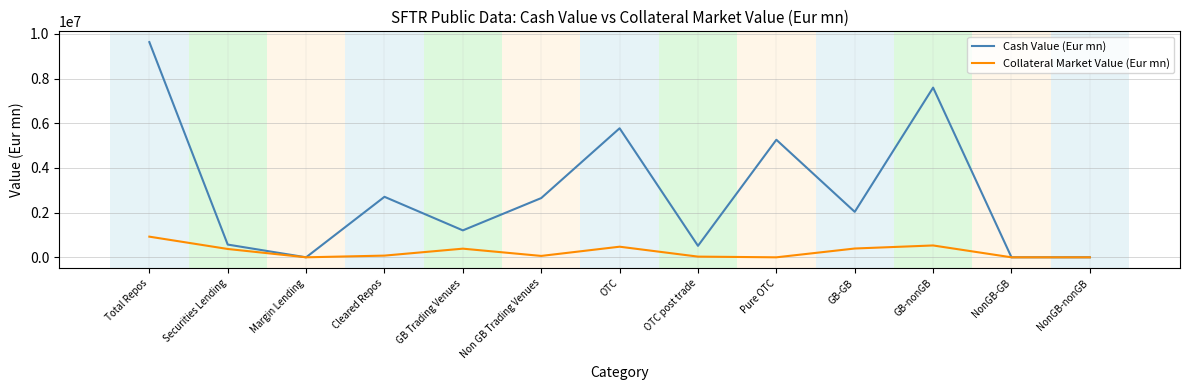

The Collateral Market Value (Eur mn) series shows 393990.5 at GB-GB. True or false?

True